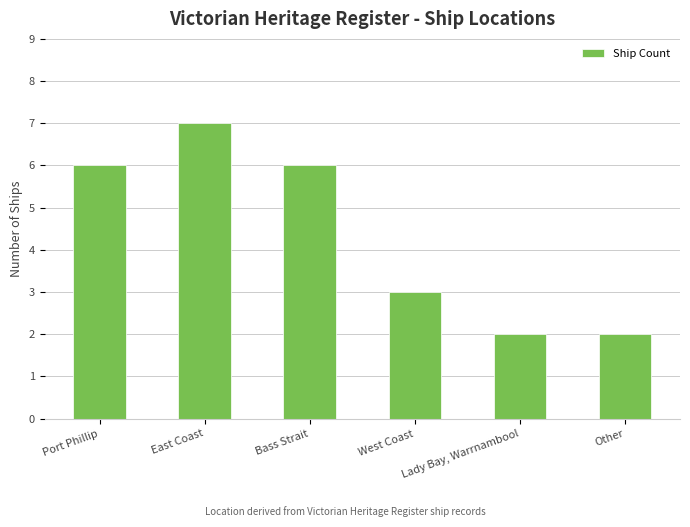

What is the label of the 2nd bar from the left?

East Coast